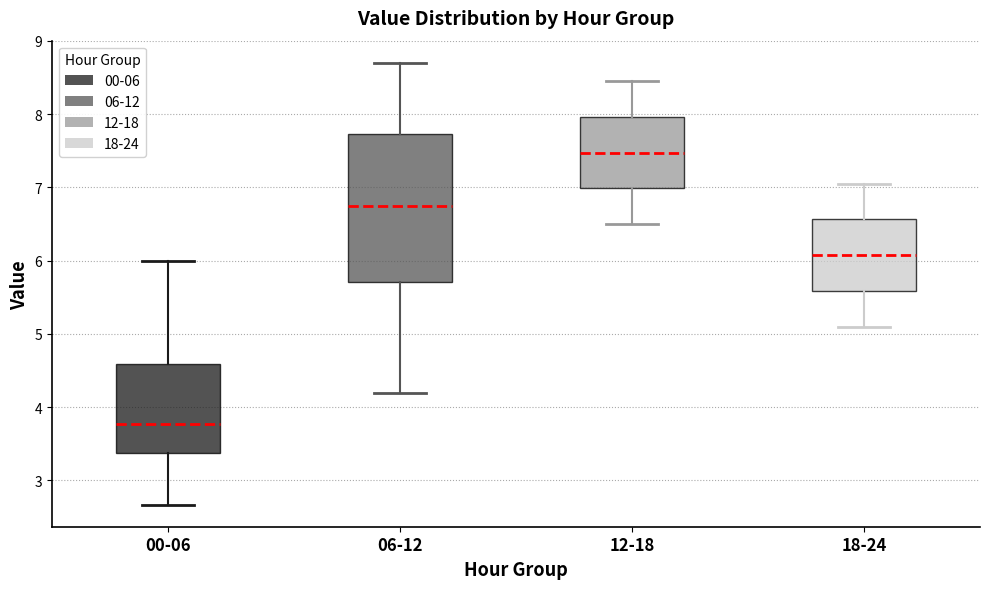

Reading left to right, transcribe this box plot: for each box, give where its median line is, the range the box spans, and where its two whiskers end, as read against the y-axis. The values are not printed on the chart, so give them approximately, as read against the axis.

00-06: median 3.8, box 3.4 to 4.6, whiskers 2.7 to 6.0
06-12: median 6.8, box 5.7 to 7.7, whiskers 4.2 to 8.7
12-18: median 7.5, box 7.0 to 8.0, whiskers 6.5 to 8.5
18-24: median 6.1, box 5.6 to 6.6, whiskers 5.1 to 7.1